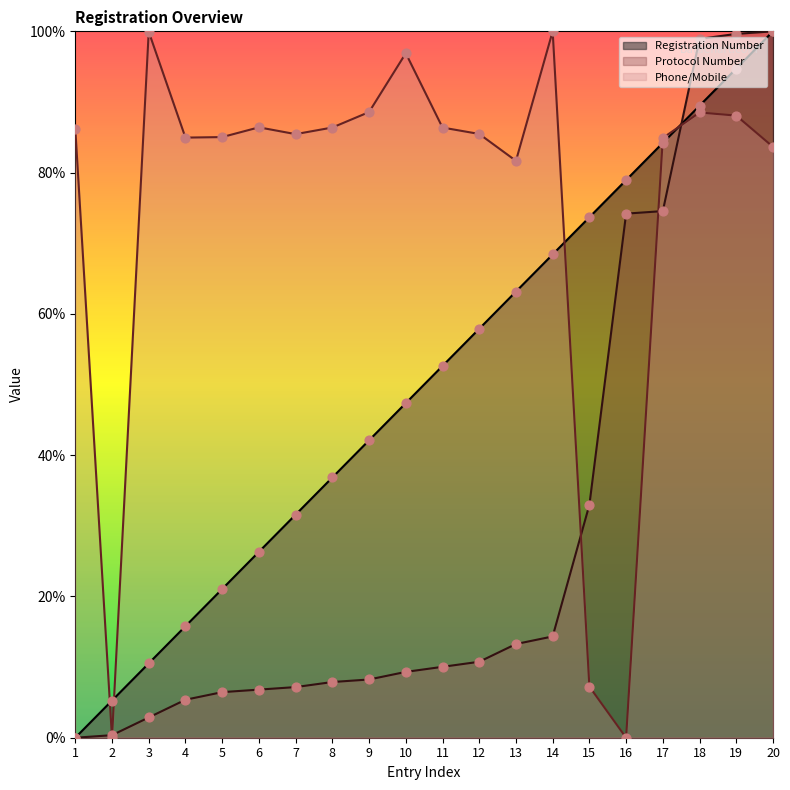

At which category is the sum across all series the highest?

20